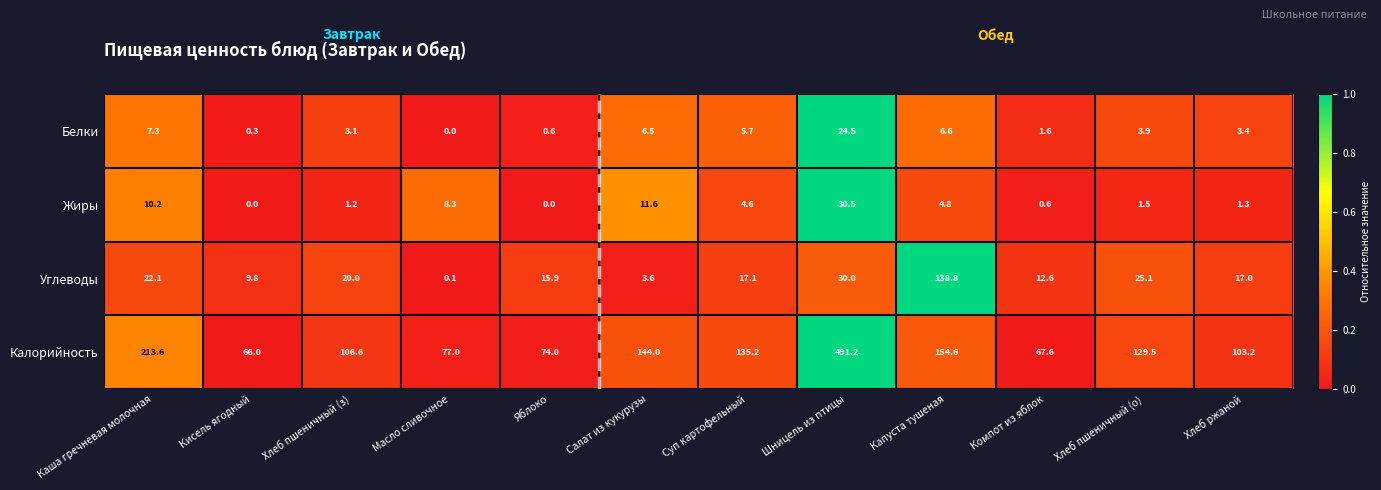

What is the total value across all series at Хлеб пшеничный (з)?

130.9